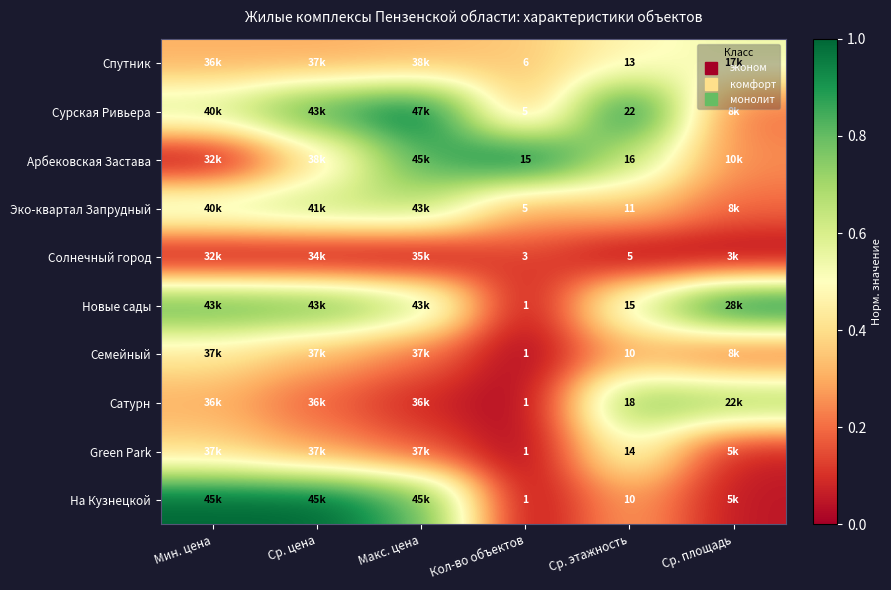

Where is На Кузнецкой nearest to the value 0?

Кол-во объектов